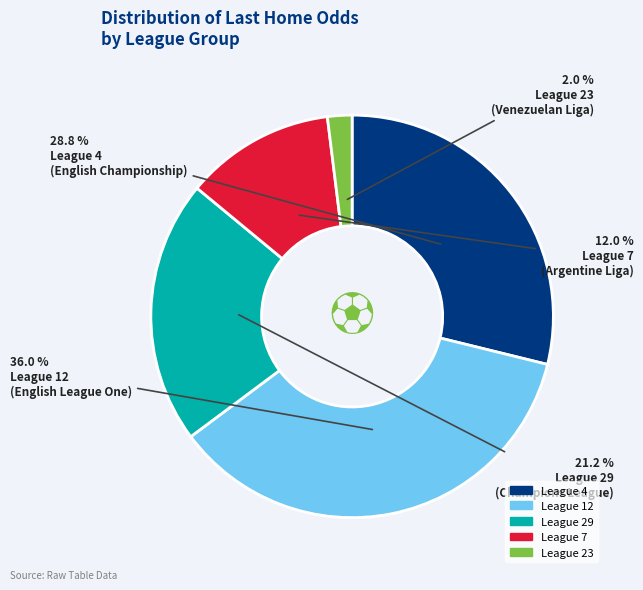

How many segments does this pie chart have?

5